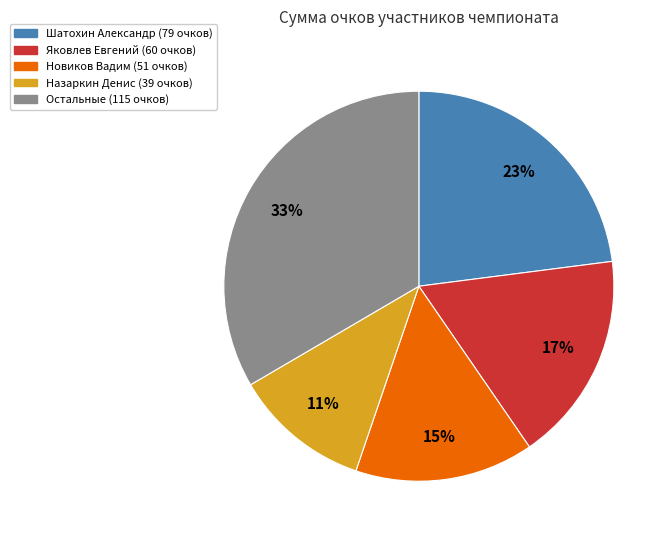

To the nearest percent, what is the difference between the largest and smallest slice percentages?

22%